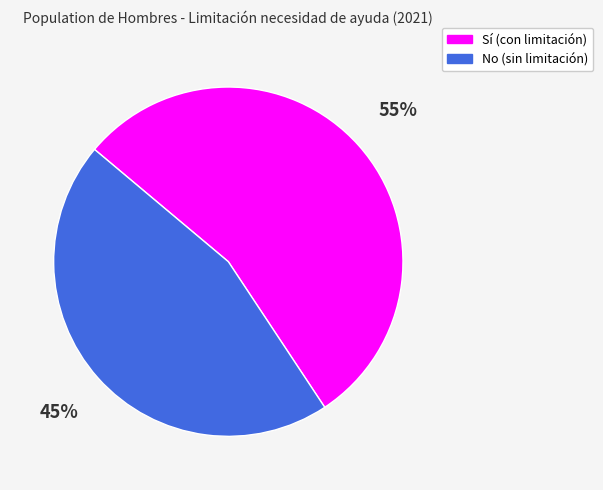

How many segments does this pie chart have?

2